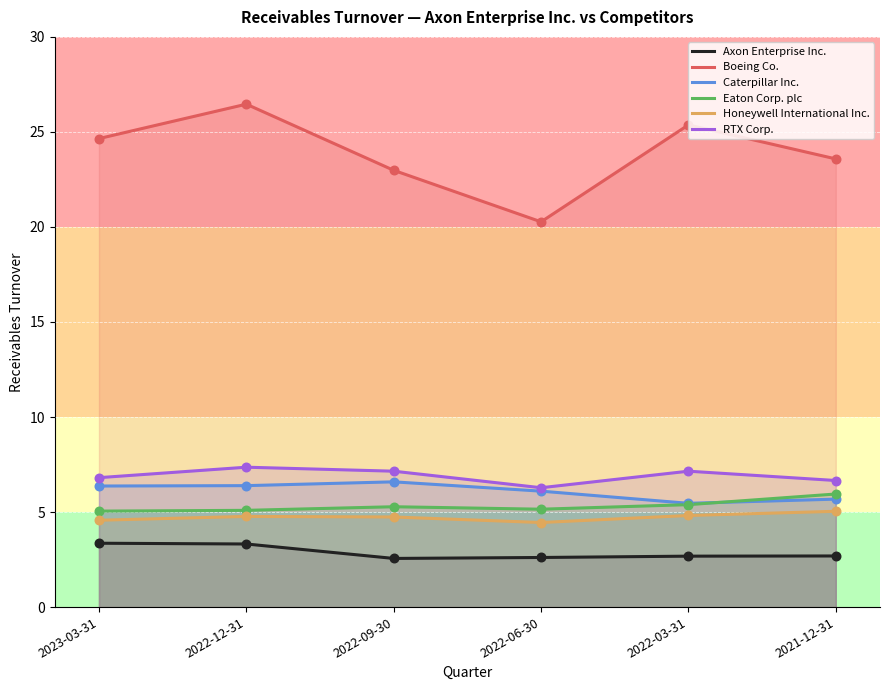

At how many categories does at least one series exceed 8?

6